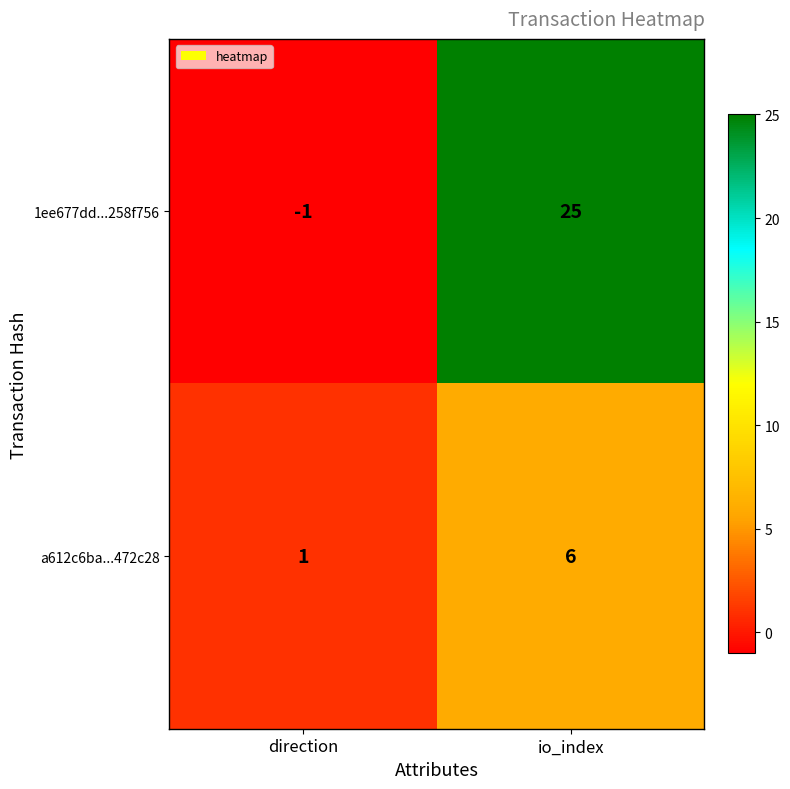

List the series in order of their peak value, lowest first.

a612c6ba...472c28, 1ee677dd...258f756